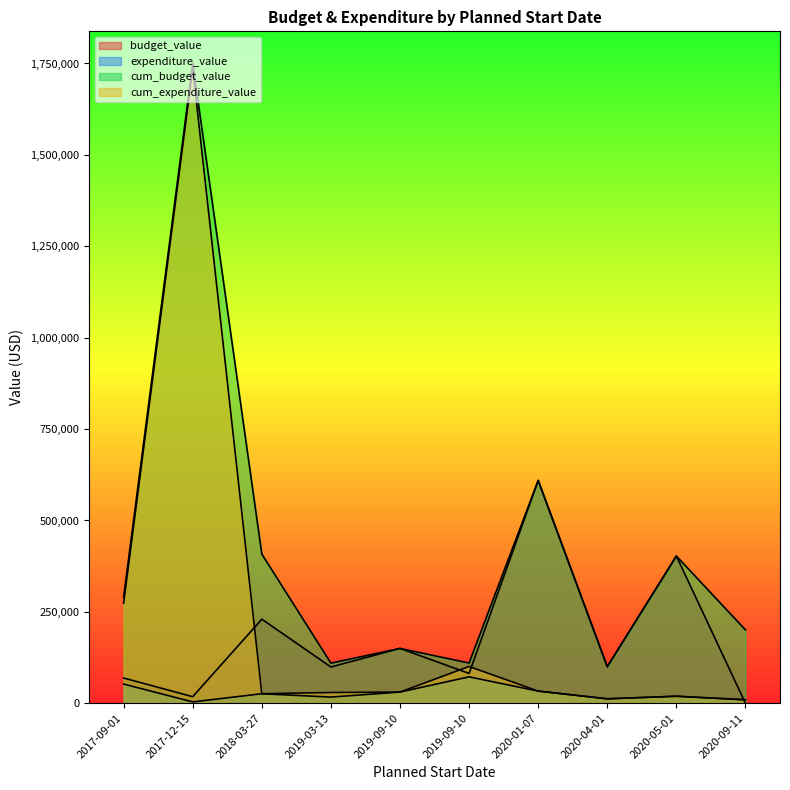

Between 2020-05-01 and 2017-09-01, which series saw the biggest shift?

budget_value